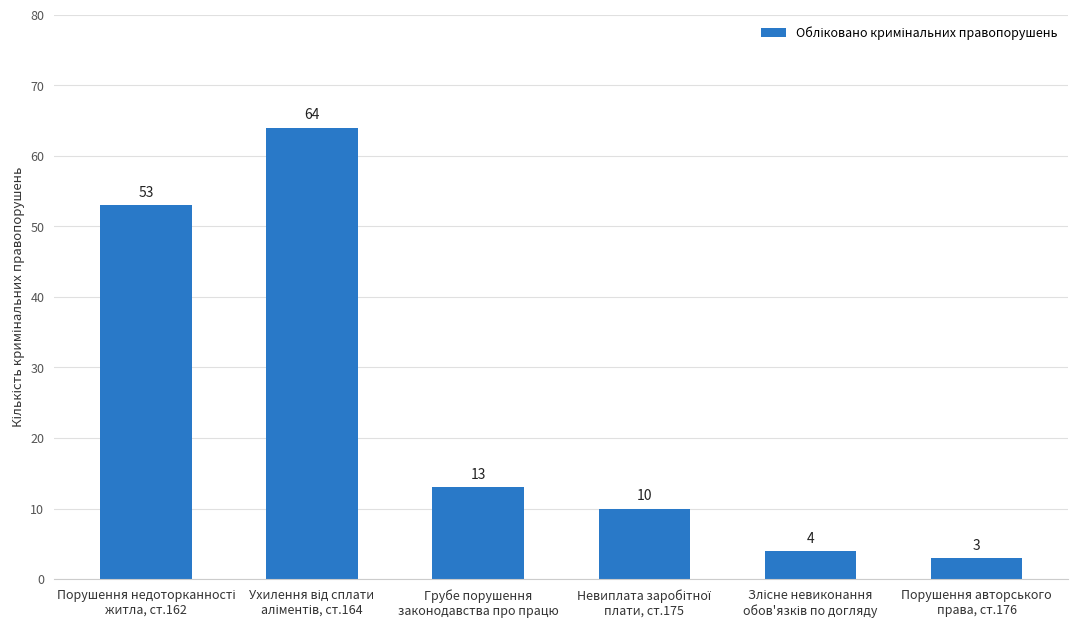

What is the value of the 3rd bar from the left?

13